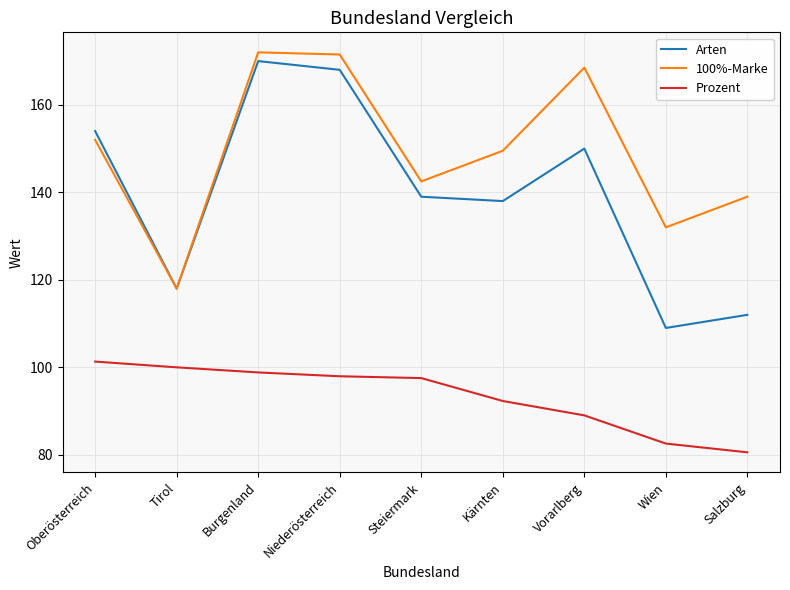

What is the total value across all series at Tirol?

336.0